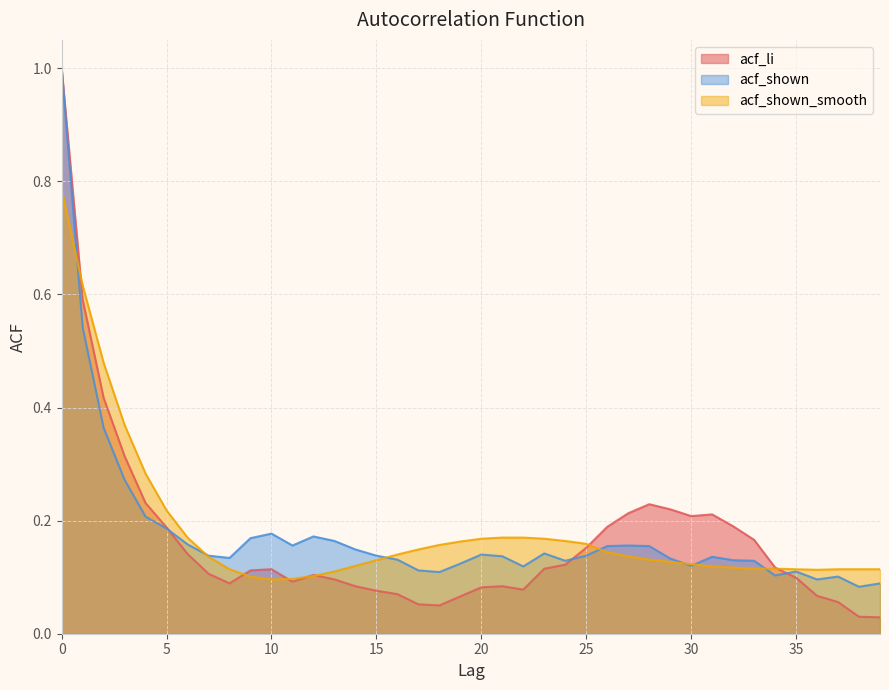

What is the spread (max minus min) of values at 4?

0.1